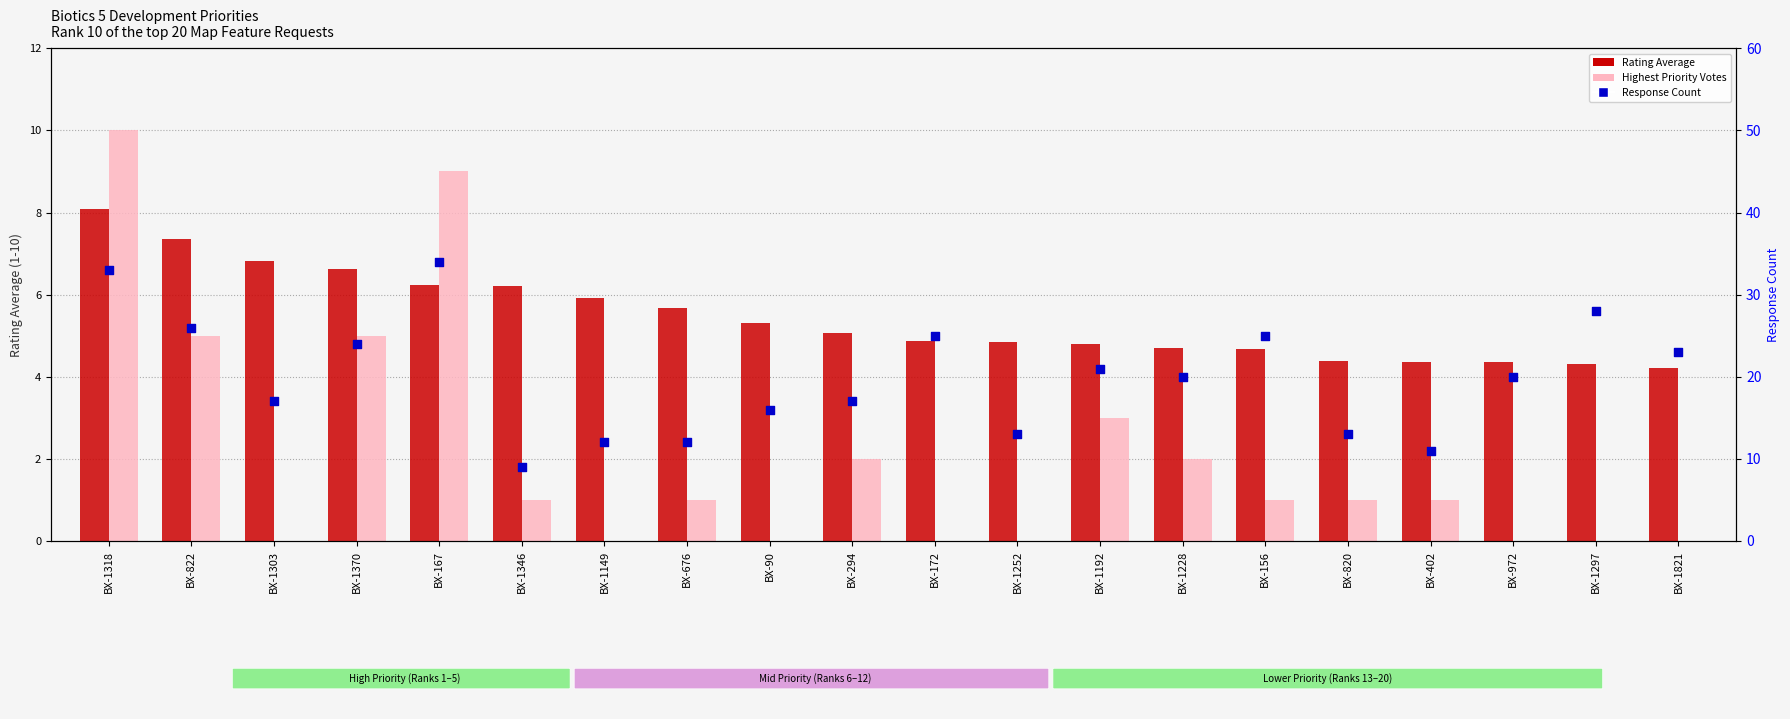

Is the value of Rating Average at BX-167 greater than the value of Response Count at BX-1192?

No